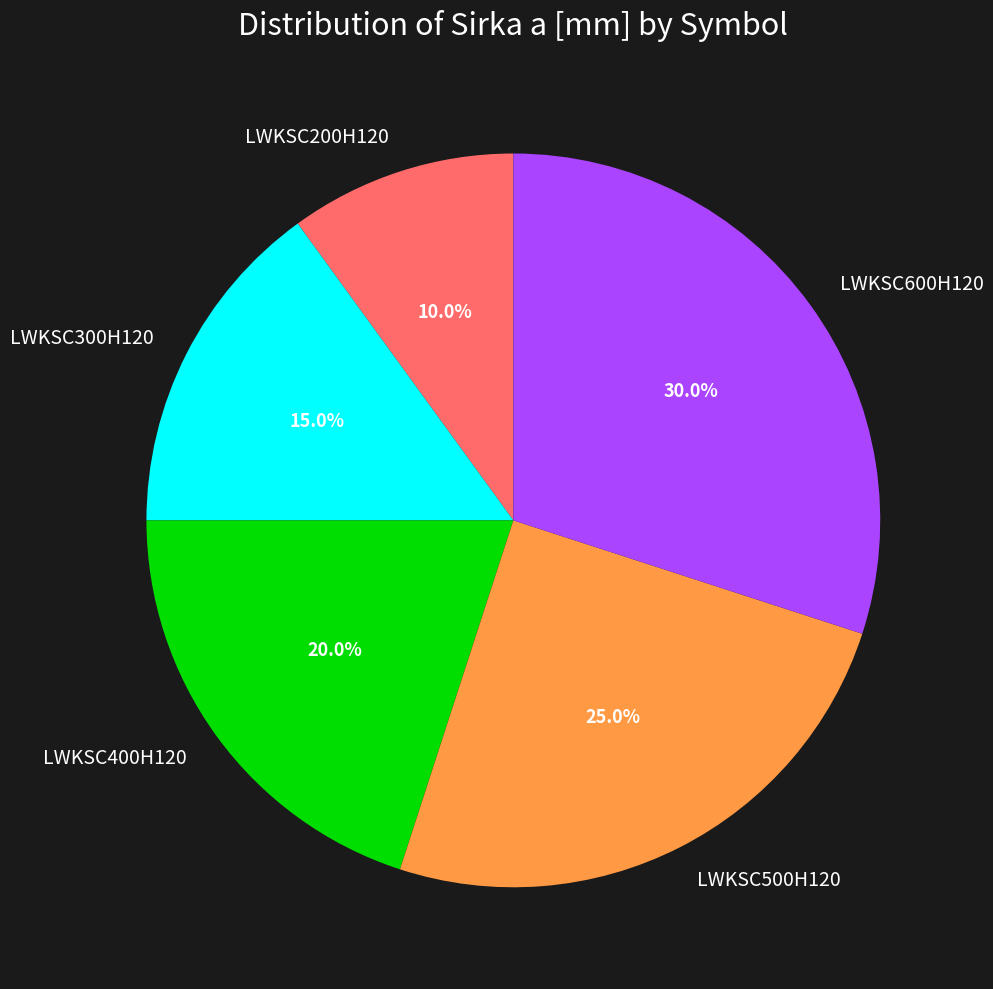

Which slice is the largest?

LWKSC600H120